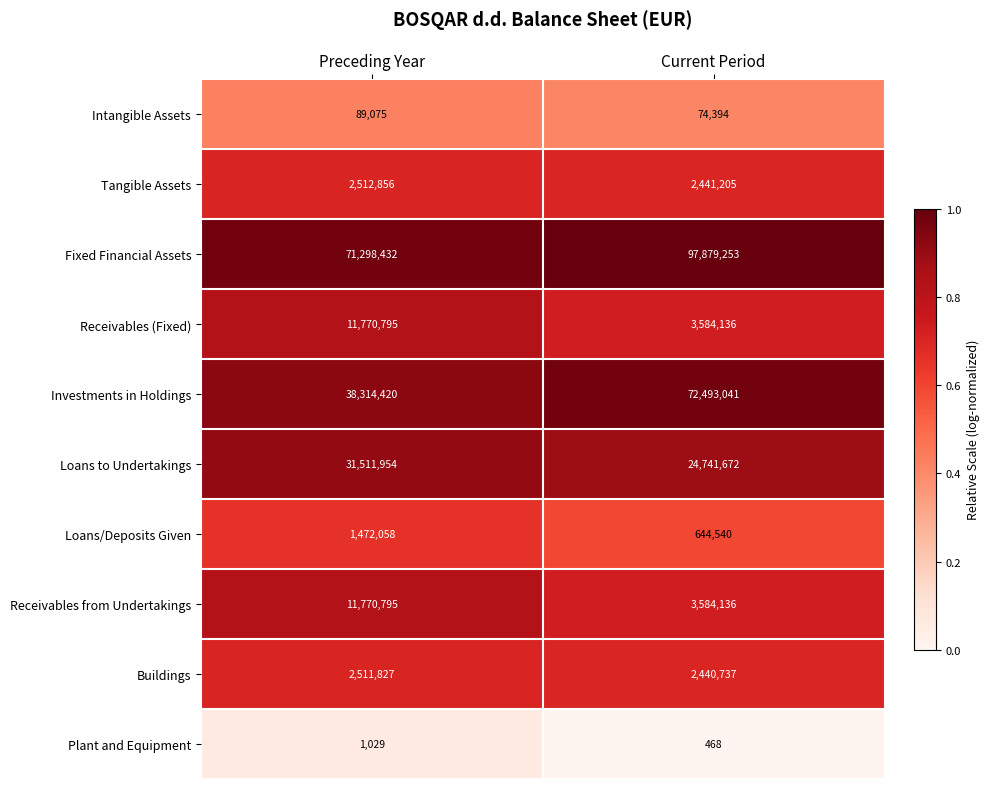

Which series has the widest spread of values?

Investments in Holdings